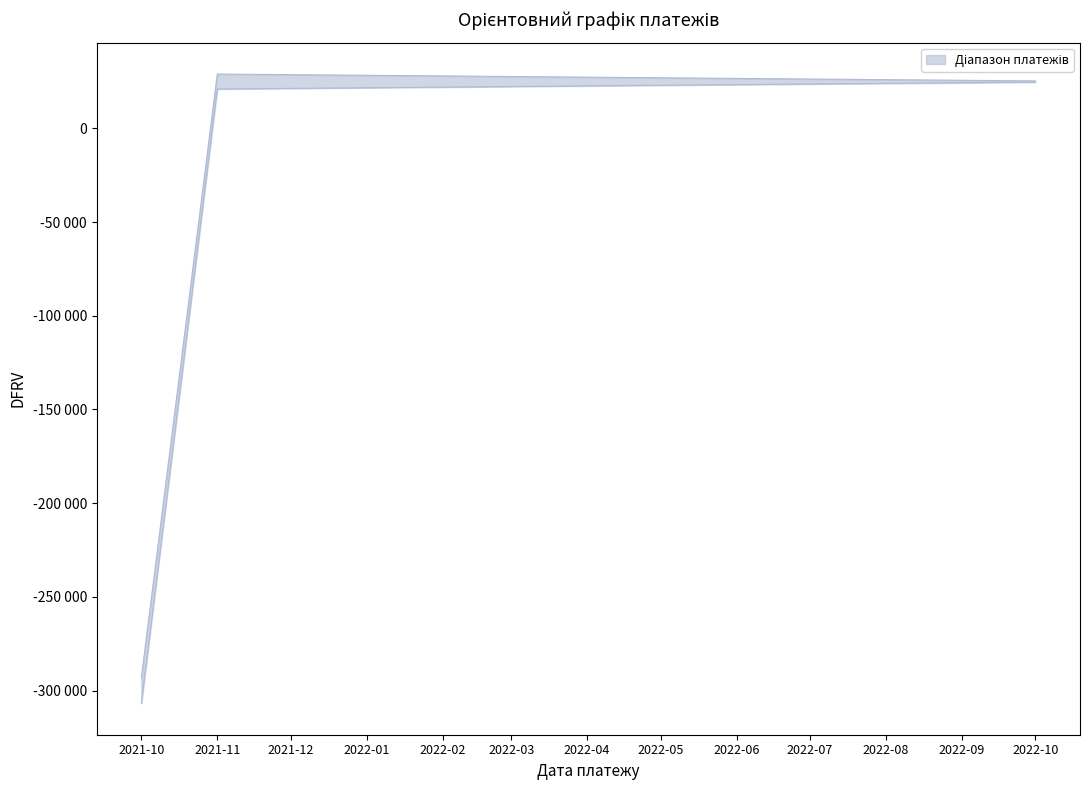

At which label is Кількість днів closest to 29?

2021-11-01